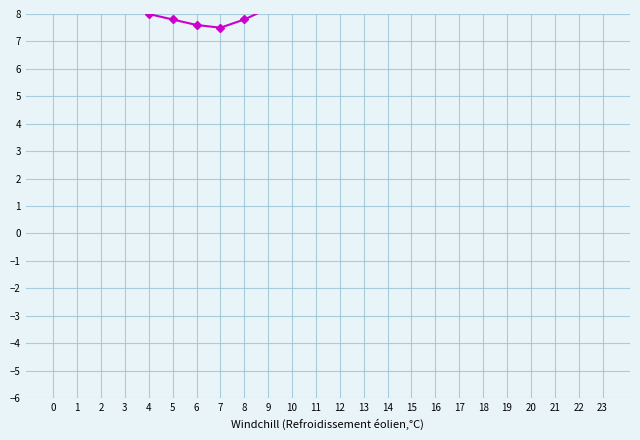

List the labels in order of value, smallest first.

7, 6, 5, 8, 4, 9, 3, 2, 1, 10, 23, 0, 11, 22, 21, 12, 20, 13, 19, 14, 18, 17, 15, 16